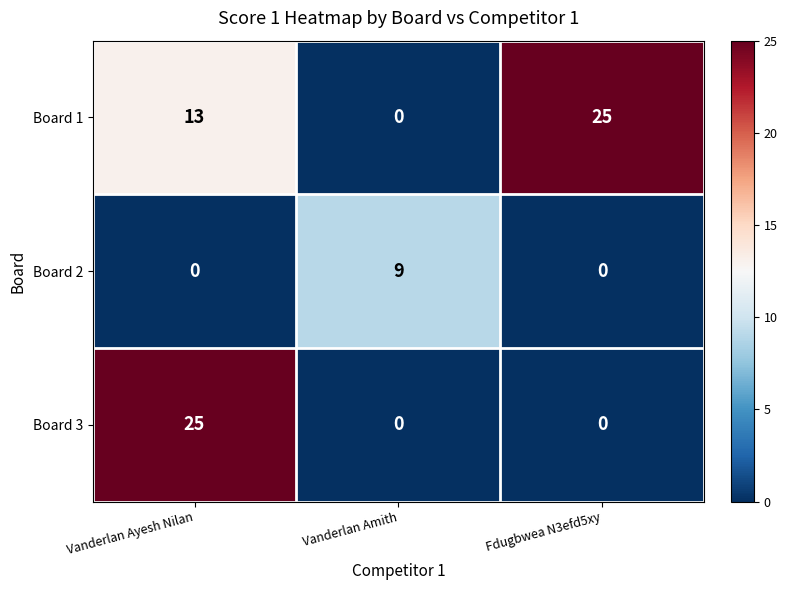

What is the highest value of the Board 2 series?

9